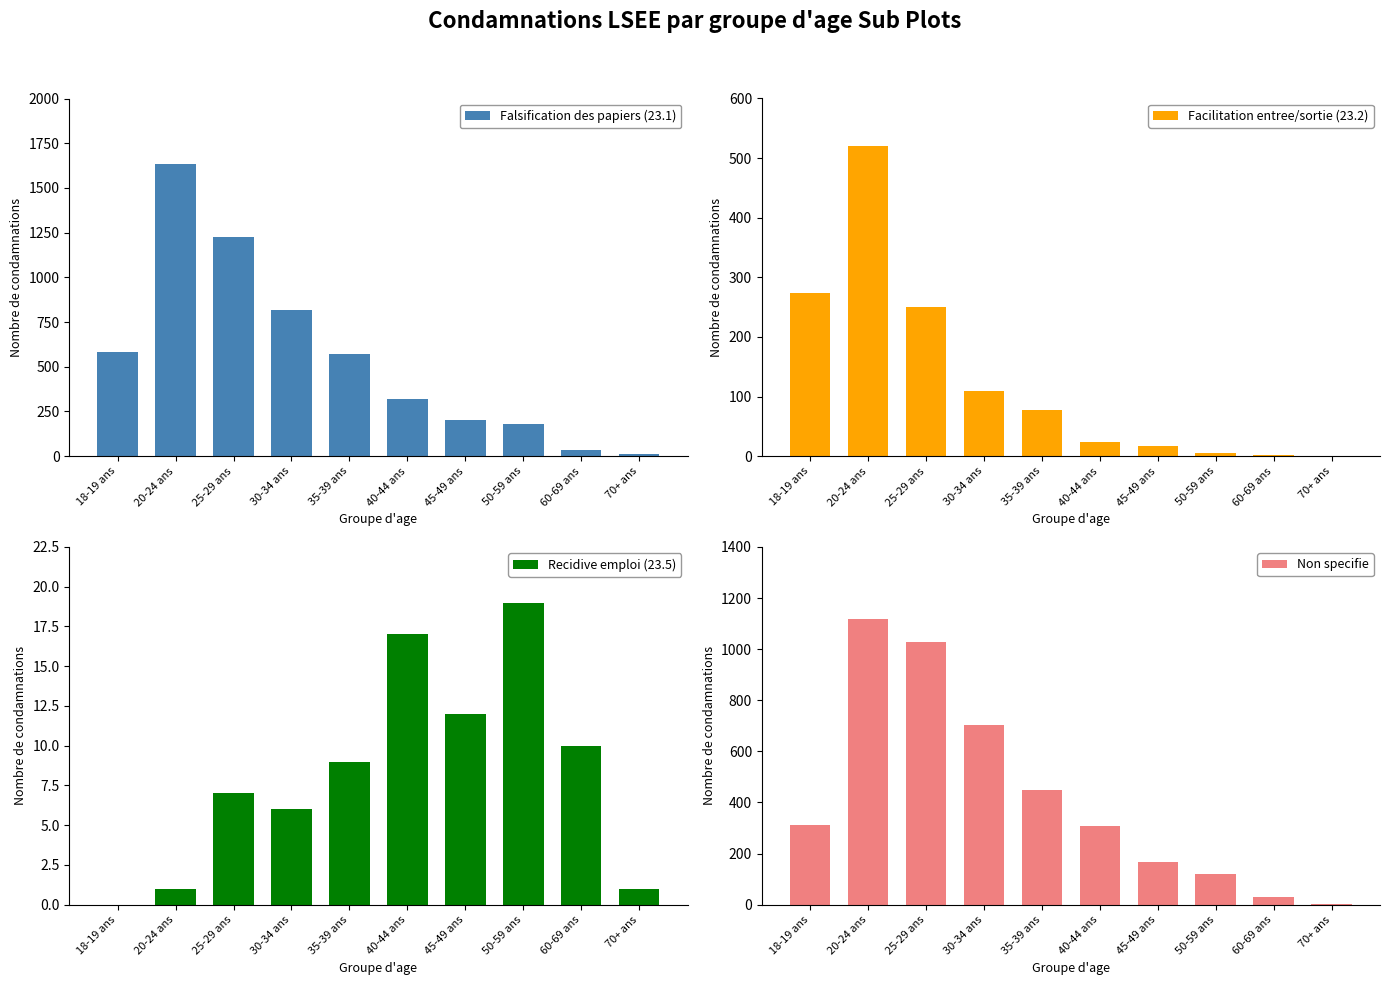

What is the value of the Falsification des papiers (23.1) bar at the 7th from the left?

200